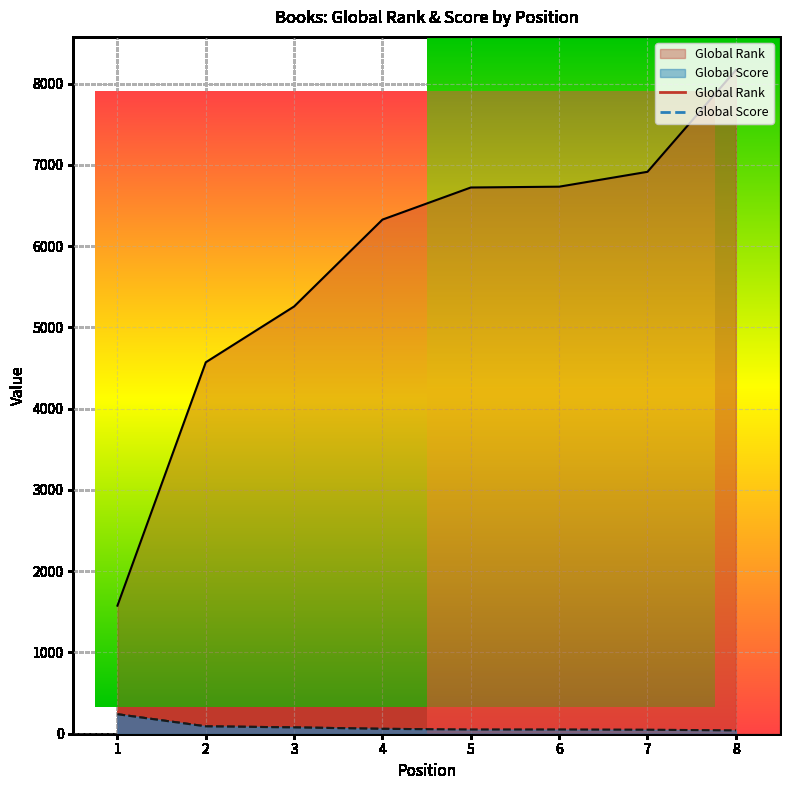

True or false: Global Rank and Global Score intersect in this chart.

False